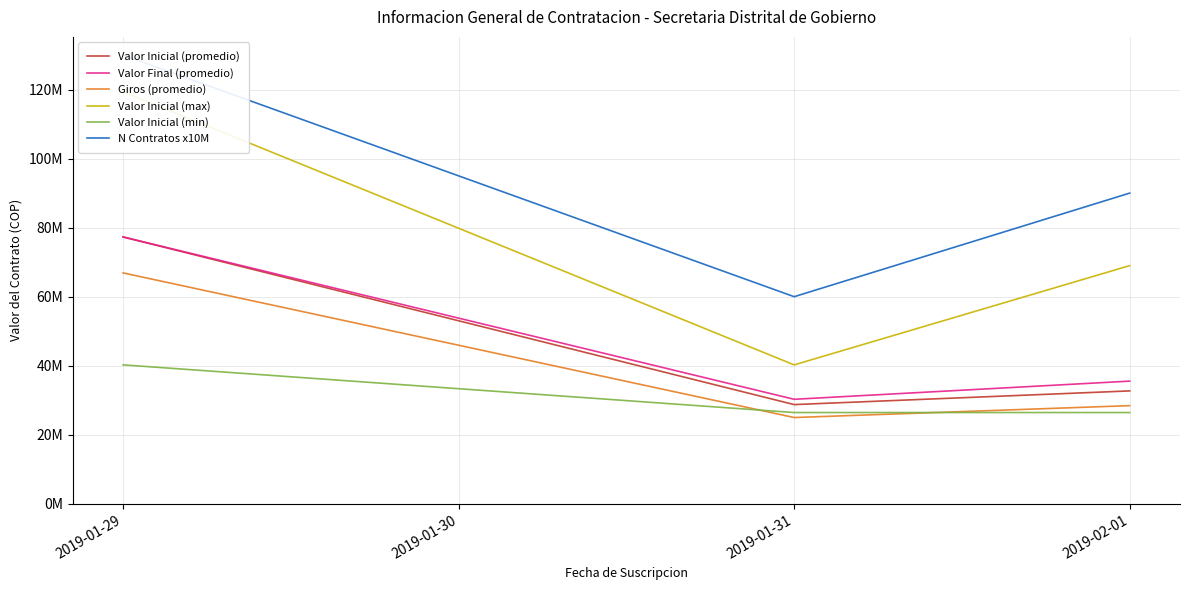

At how many categories does at least one series exceed 120938502?

1